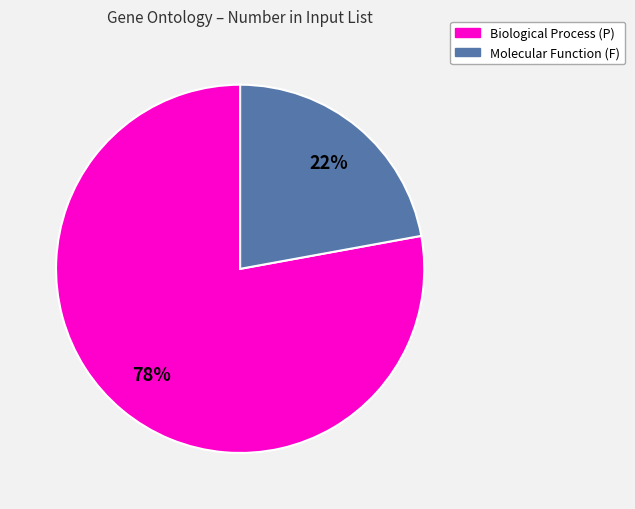

Does any single category account for the majority?

Yes